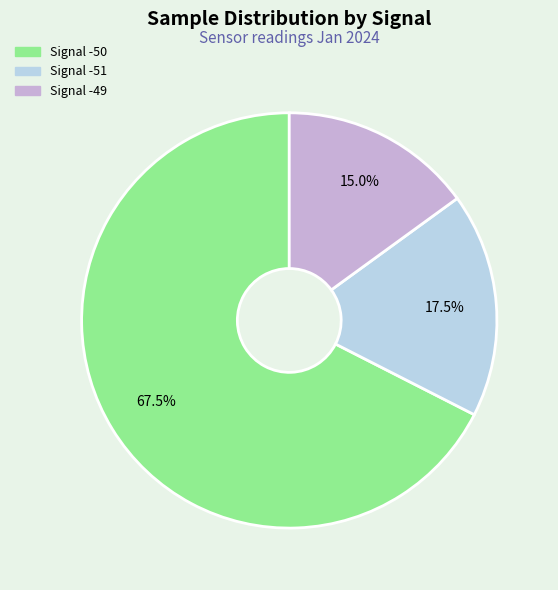

Rank the categories by value from lowest to highest.

Signal -49, Signal -51, Signal -50